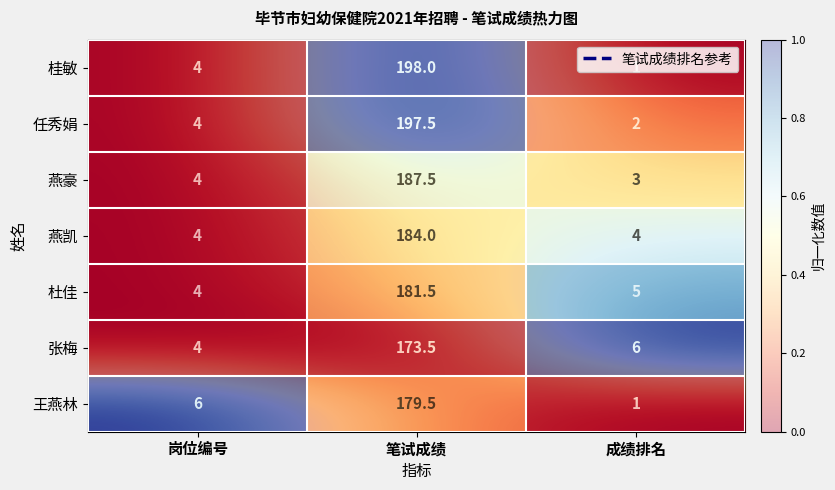

Between 岗位编号 and 笔试成绩, which series saw the biggest shift?

桂敏